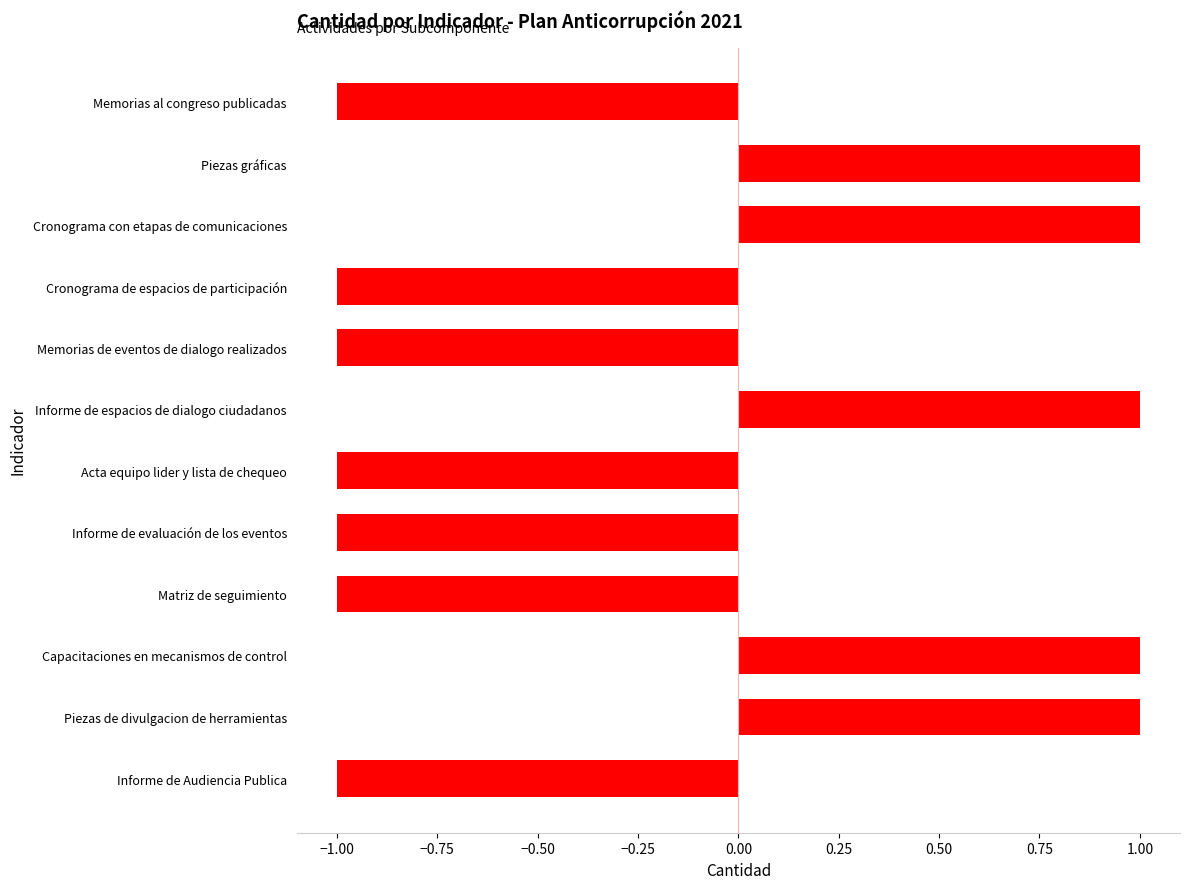

What is the label of the 10th bar from the bottom?

Cronograma con etapas de comunicaciones